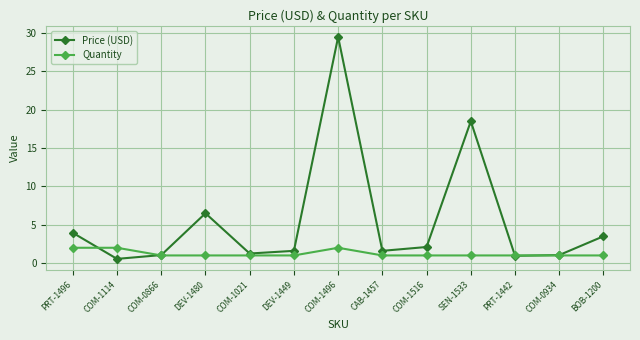

What is the difference between the maximum and minimum values in the Quantity series?

1.0